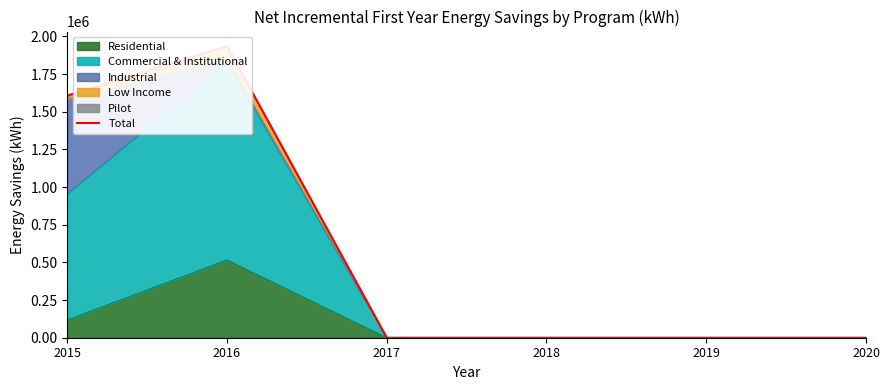

How many data points are above 0?

2